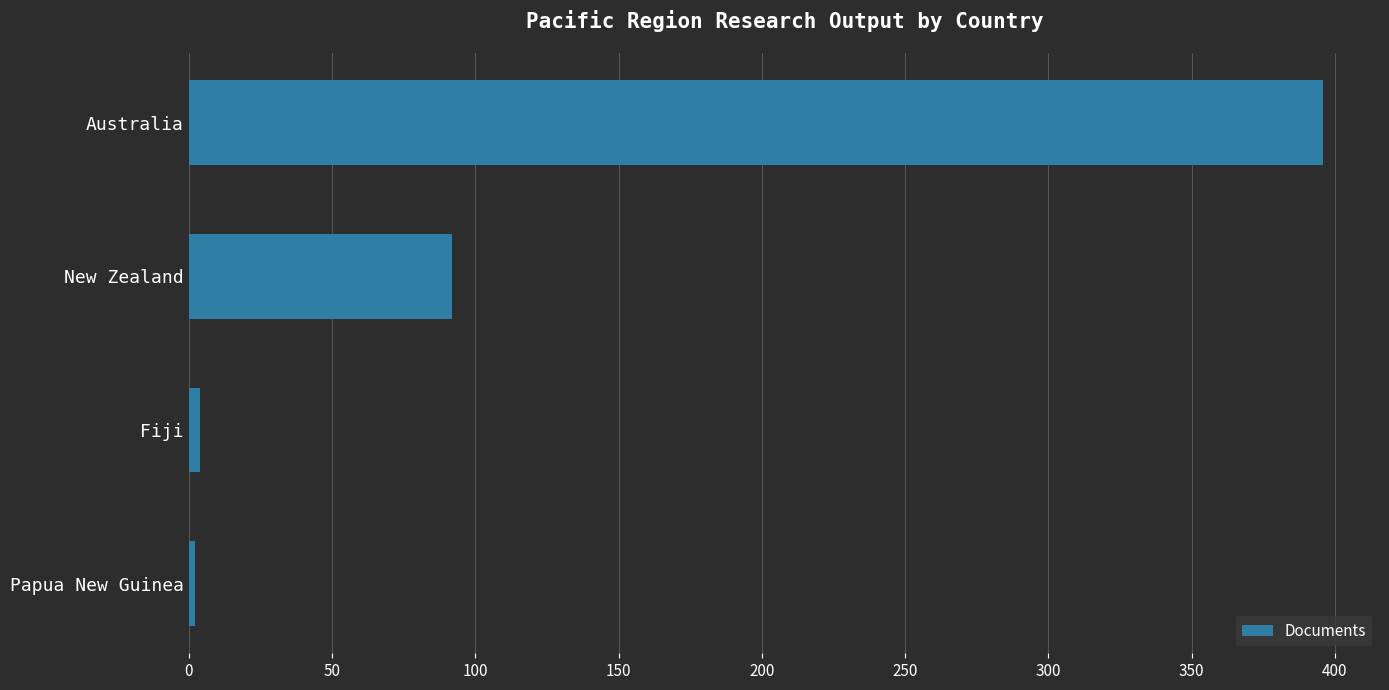

Between Fiji and Australia, which is larger?

Australia